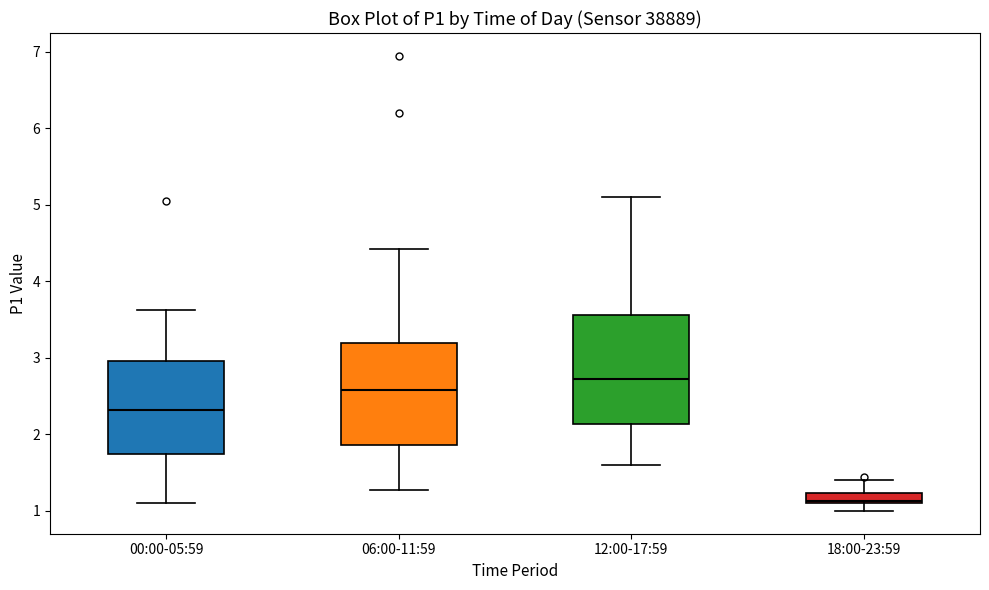

Where does the median line of the box for 06:00-11:59 sit on the y-axis? The values are not printed on the chart, so give them approximately, as read against the axis.

2.6